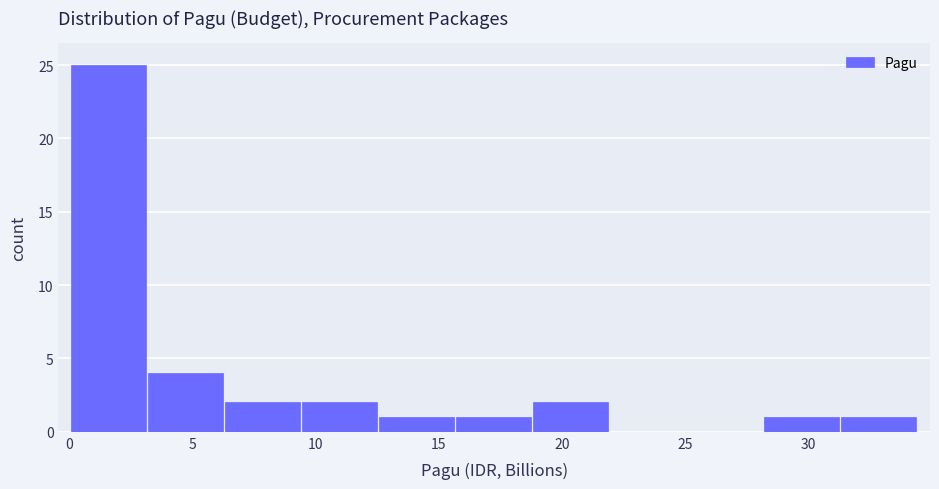

Reading left to right, transcribe this chart: for each bar, give the range it covers on the x-axis and its height. Neither the bar edges nor the heights are printed on the chart, so give them approximately, as read against the axes.

0.0 to 3.0: 25
3.0 to 6.5: 4
6.5 to 9.5: 2
9.5 to 12.5: 2
12.5 to 15.5: 1
15.5 to 19.0: 1
19.0 to 22.0: 2
22.0 to 25.0: 0
25.0 to 28.0: 0
28.0 to 31.5: 1
31.5 to 34.5: 1